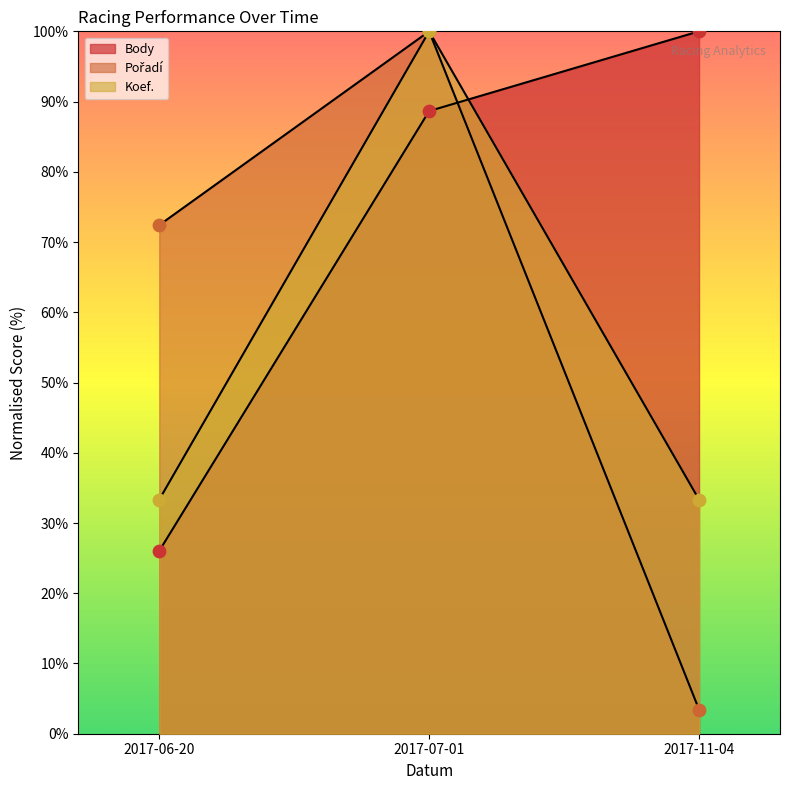

Is the value of Pořadí at 2017-07-01 greater than the value of Body at 2017-06-20?

Yes